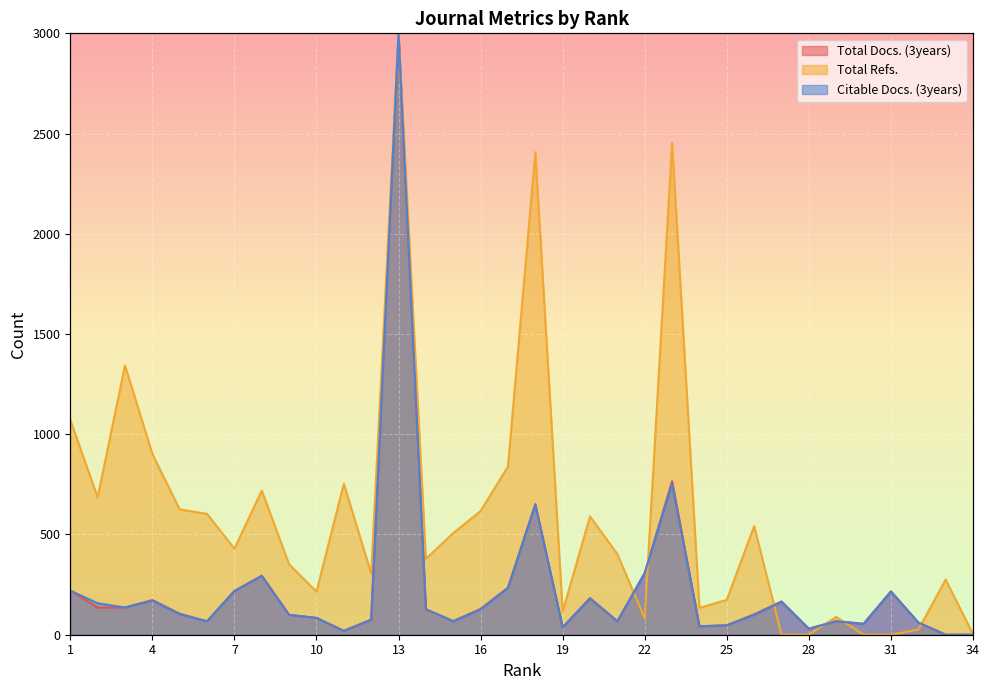

At which category is the sum across all series the highest?

13